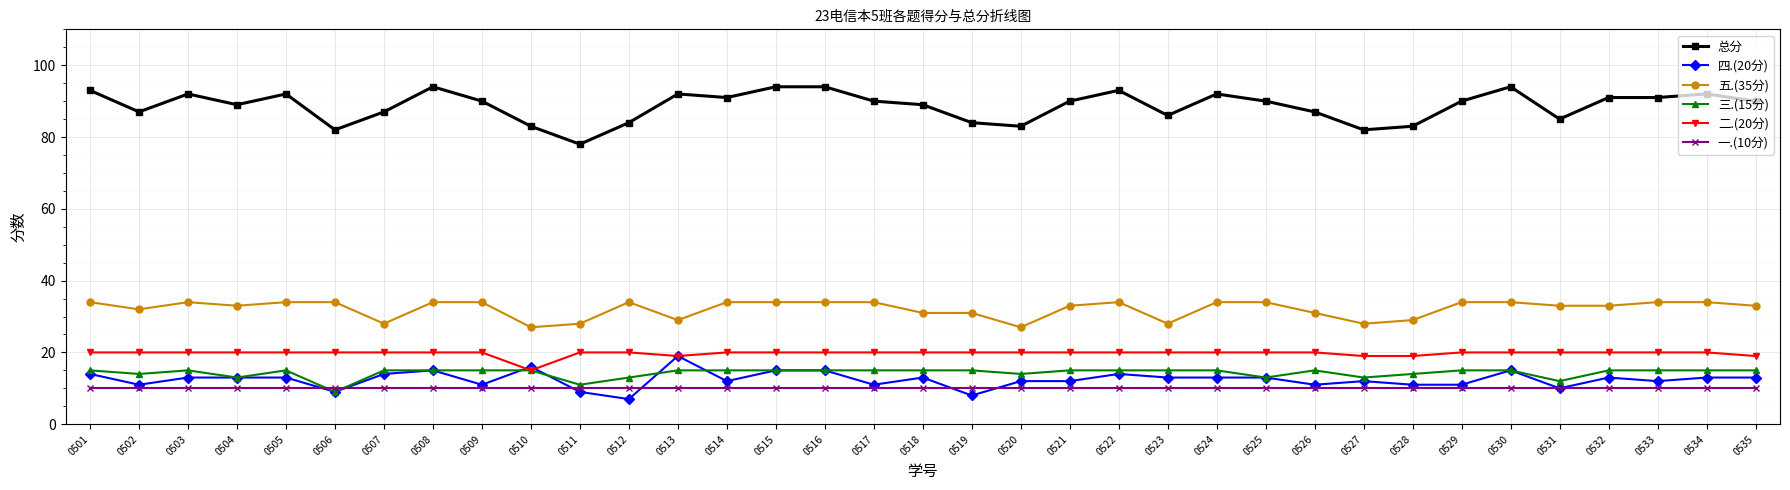

What is the maximum value for 五.(35分)?

34